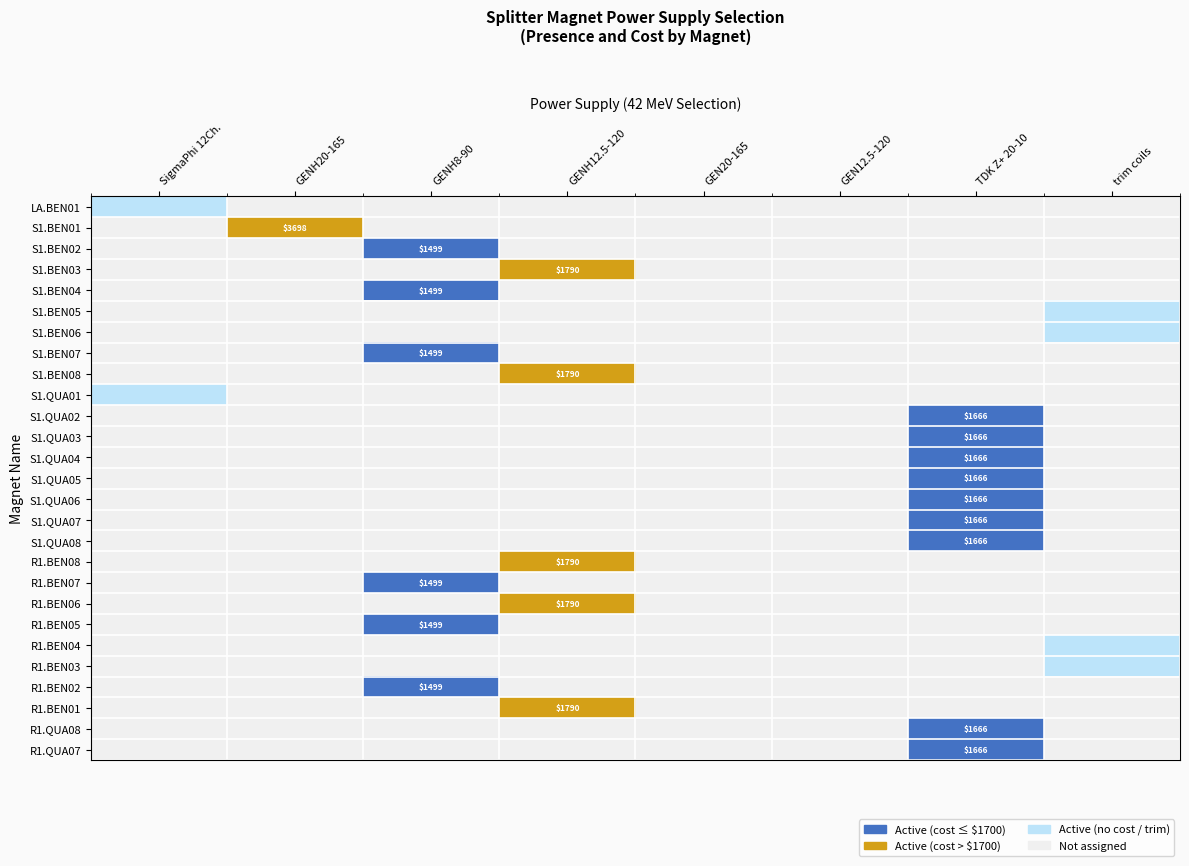

True or false: S1.BEN07 has a value of 0 at GENH12.5-120.

True